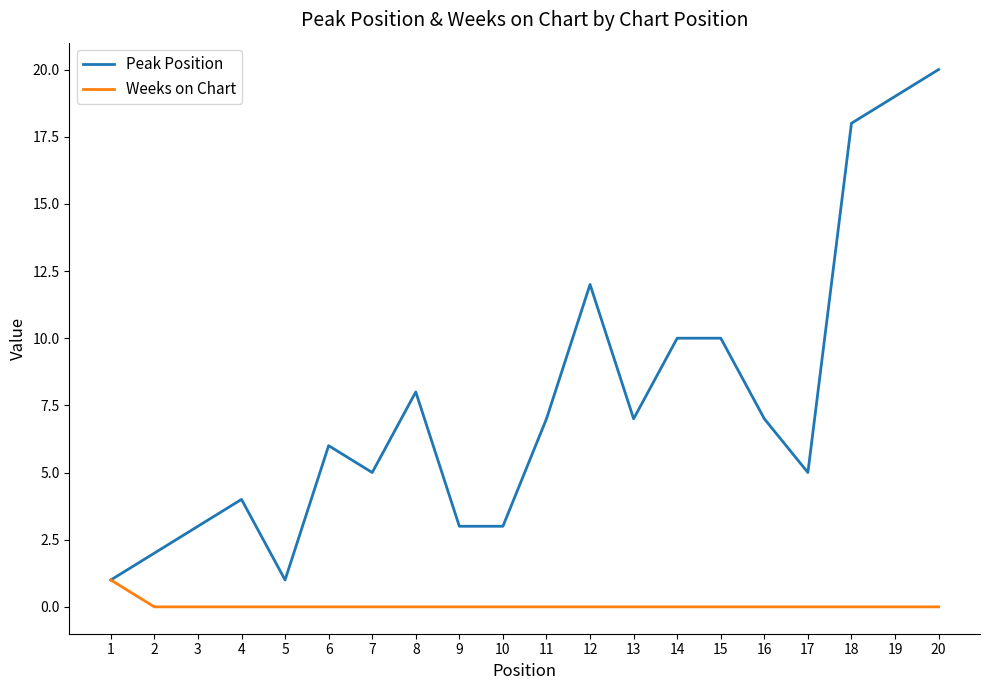

True or false: Weeks on Chart has a value of 0 at 3.

True